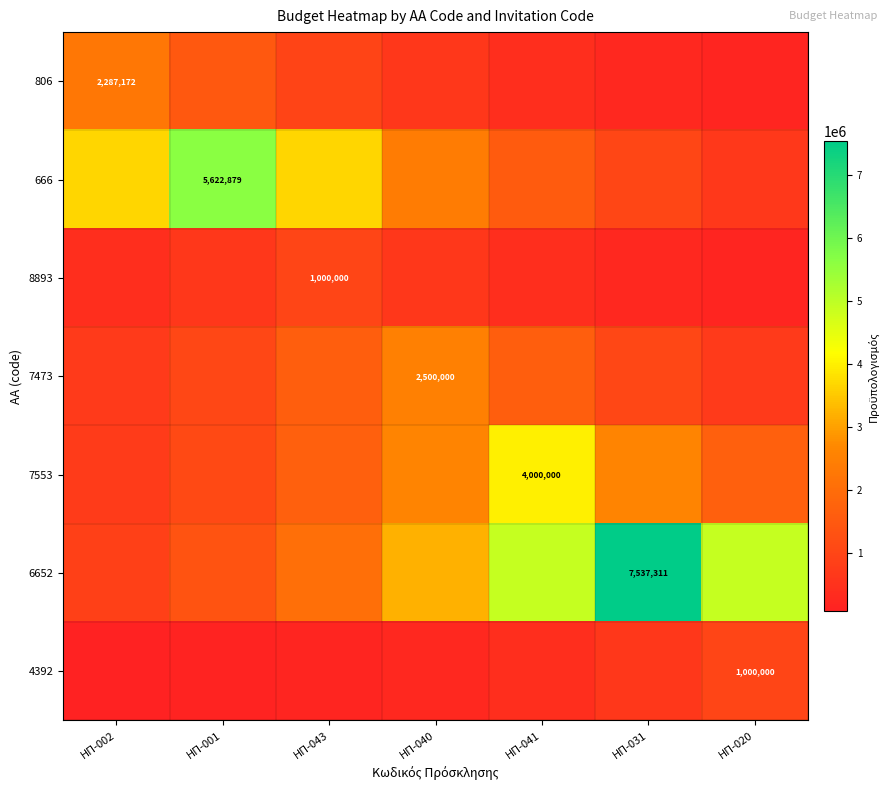

What is the greatest value displayed?

7537311.0